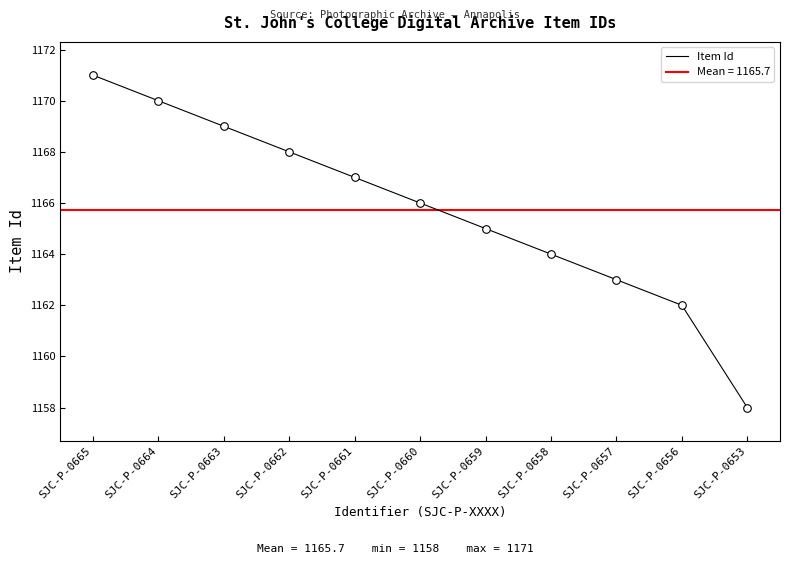

Approximately how many times larger is the value at SJC-P-0665 compared to SJC-P-0663?

1.0